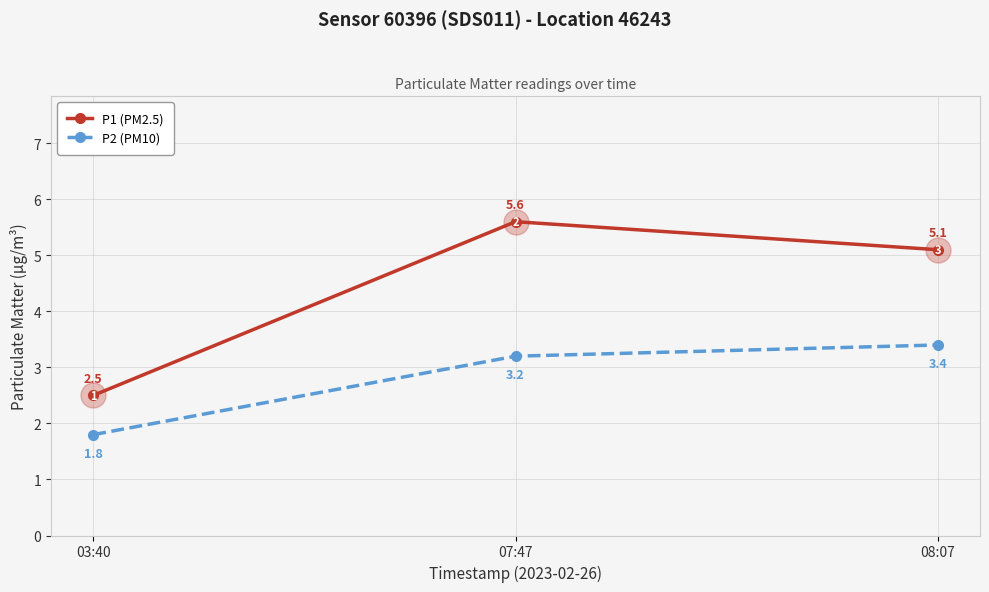

Which series changed the most between 07:47 and 08:07?

P1 (PM2.5)